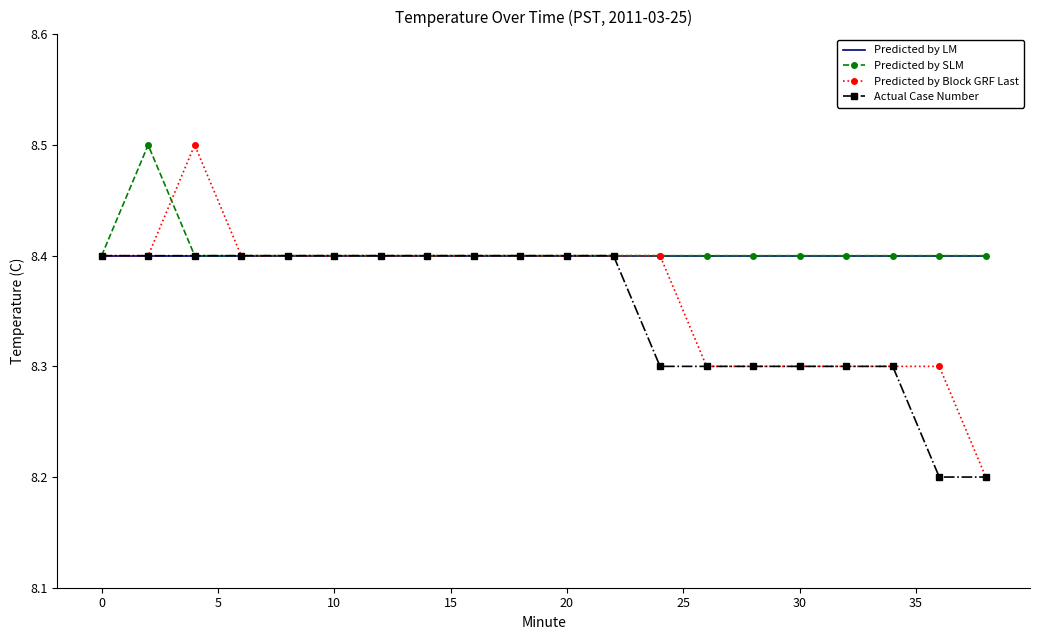

What is the greatest value displayed?

8.5